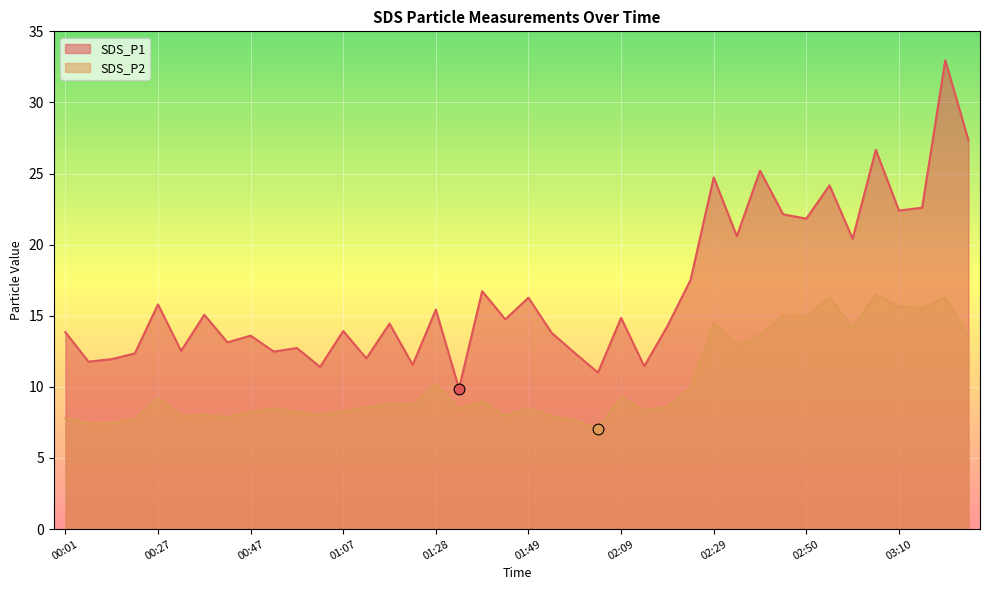

What is the total value across all series at 00:22?

20.1